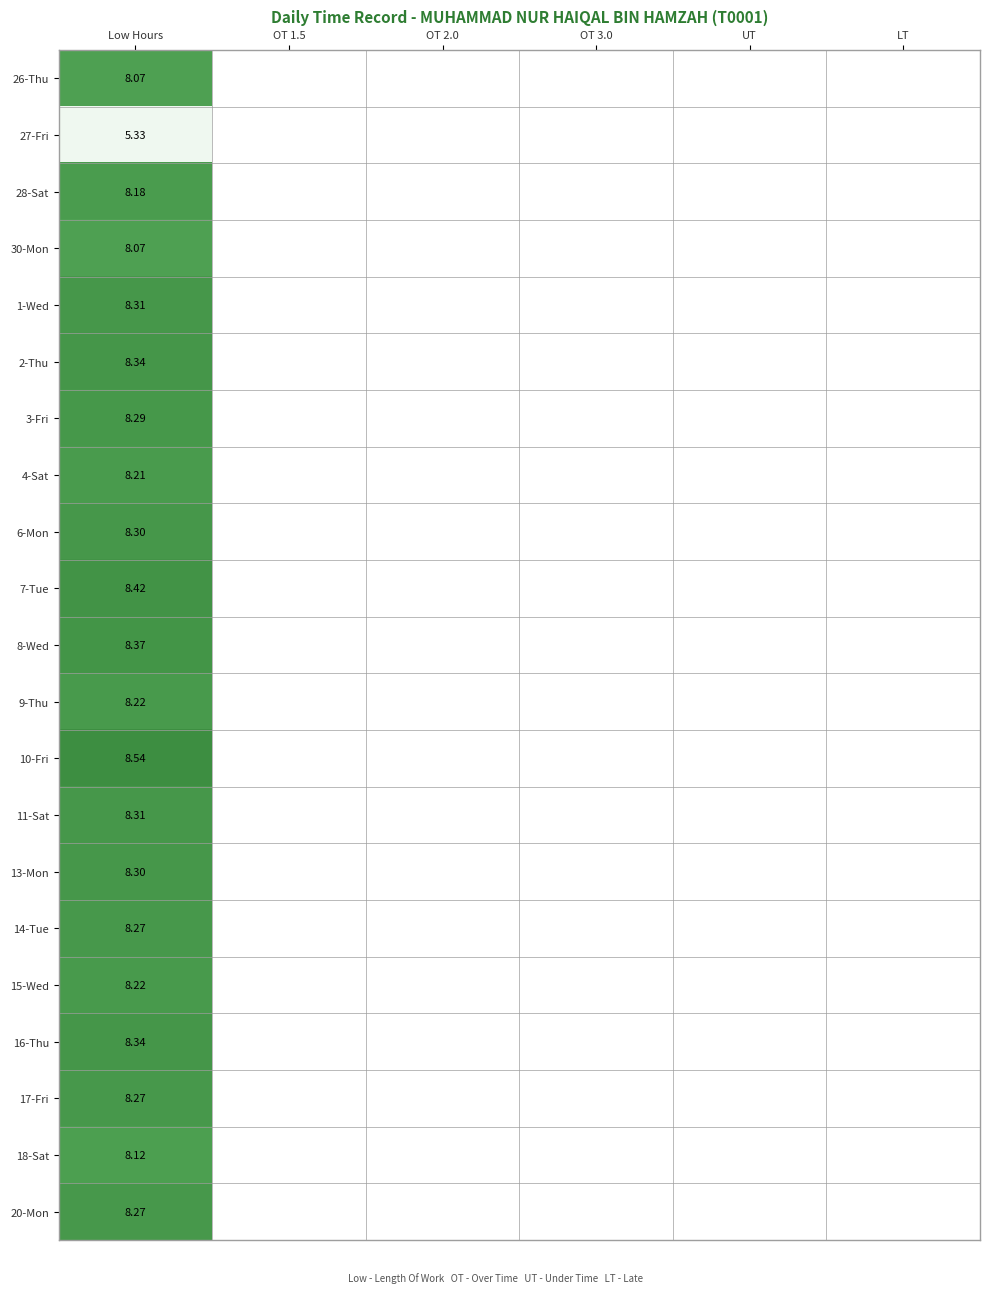

Which label corresponds to the largest value in the chart?

Low Hours